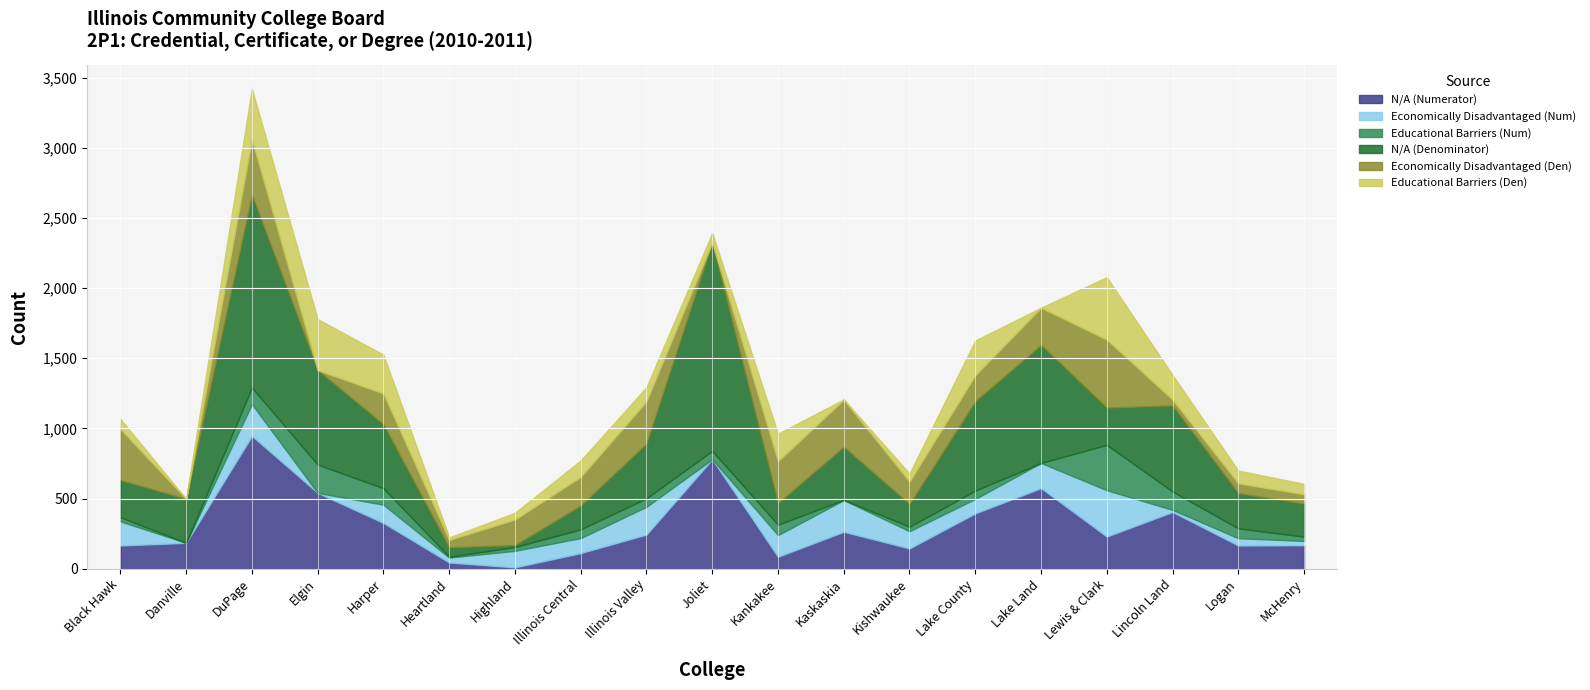

What position from the right is Black Hawk?

19